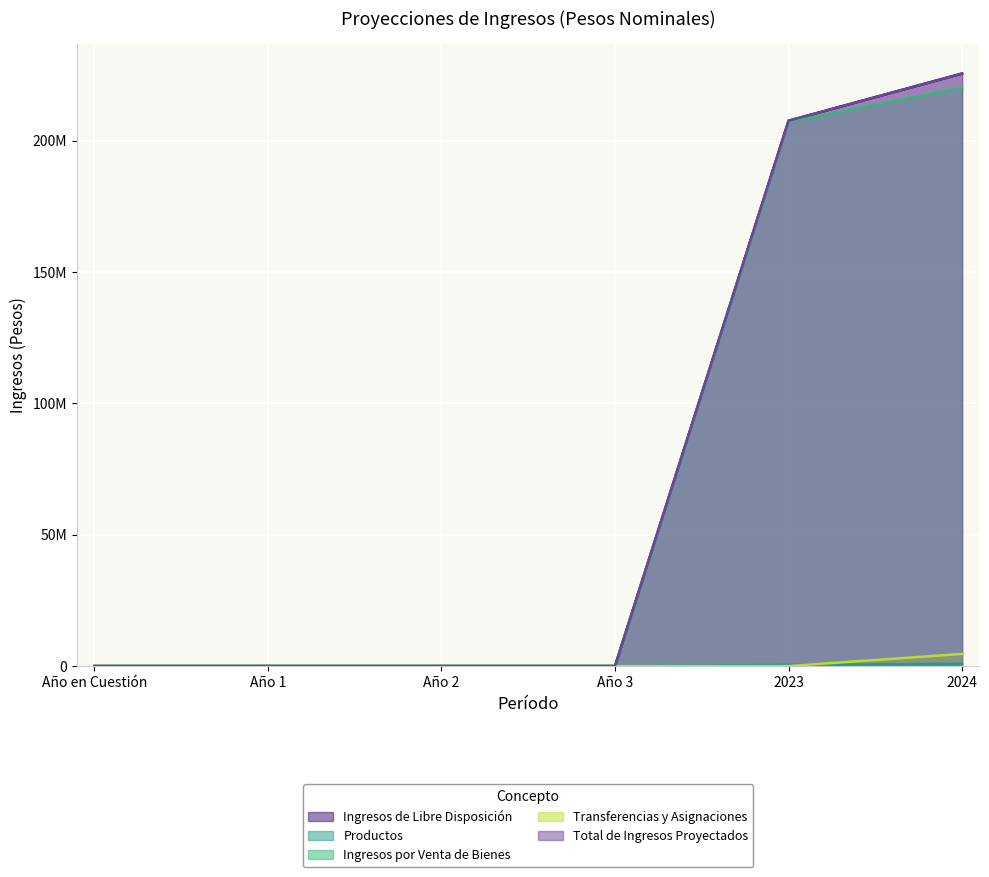

How many data points in Ingresos de Libre Disposición are above 0?

2